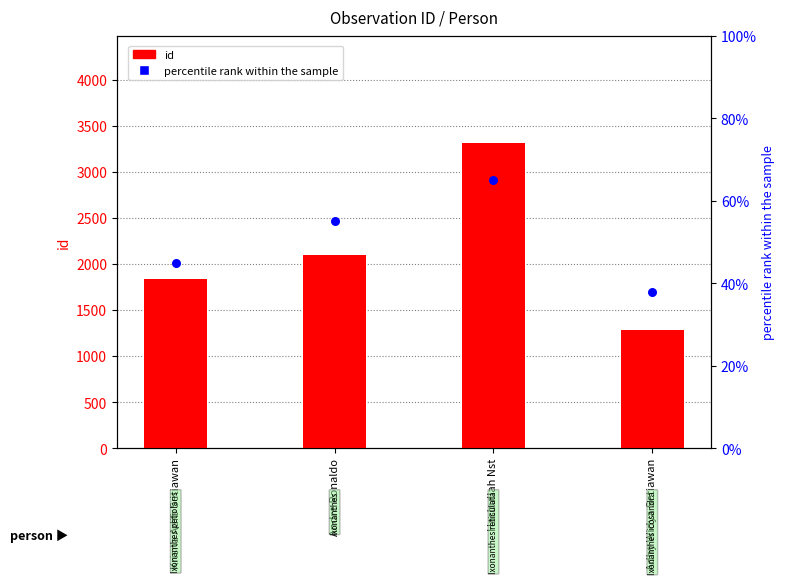

Which series has the largest total across all categories?

id